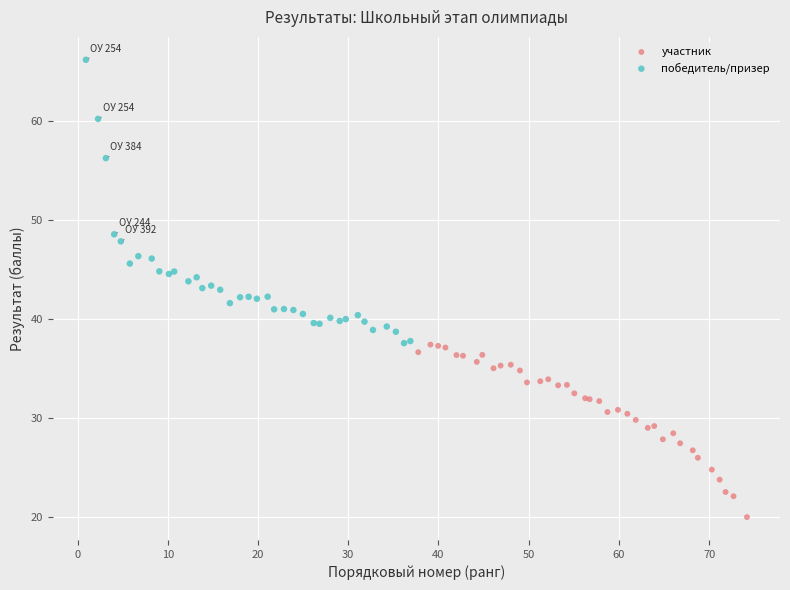

Which series reaches the maximum Y coordinate?

победитель/призер